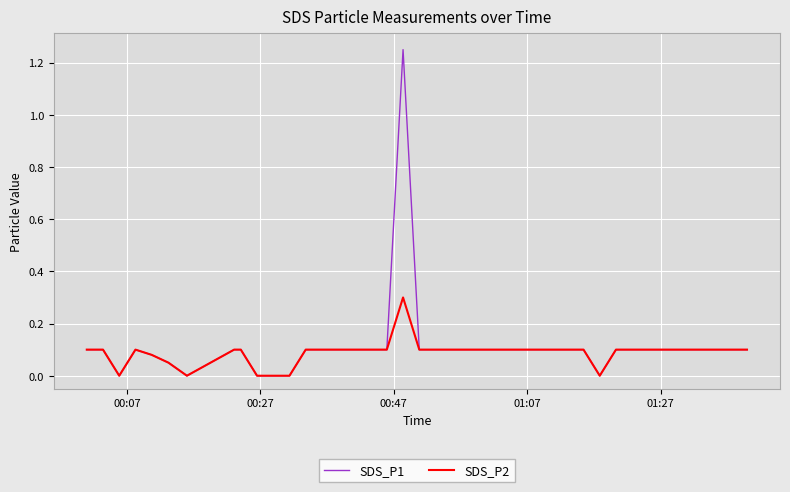

List the series in order of their peak value, highest first.

SDS_P1, SDS_P2